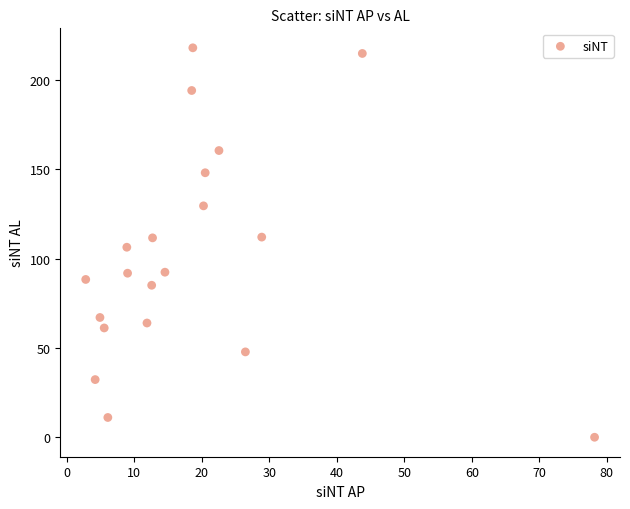

What is the range of X values (max minus min)?

75.4